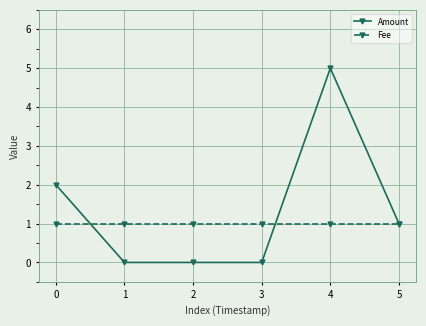

What is the value of the Amount point at the 1st from the left?

2